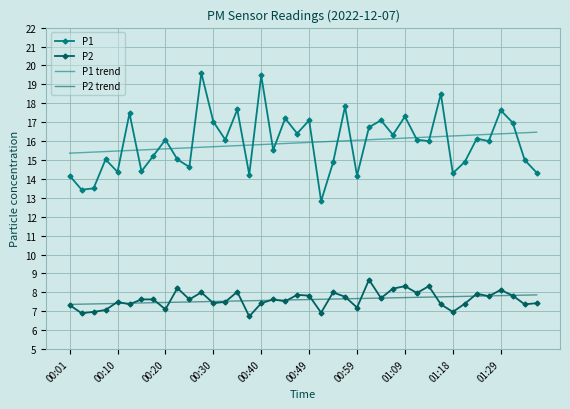

What is the maximum value shown in the chart?

19.6